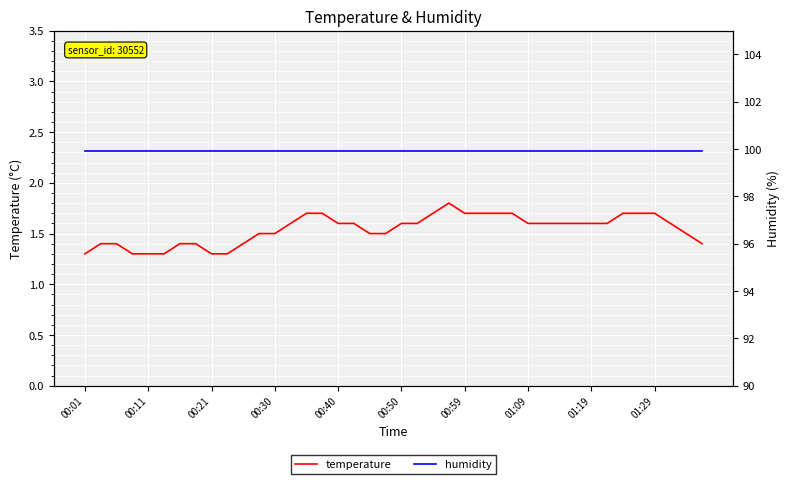

At how many categories does at least one series exceed 5?

40